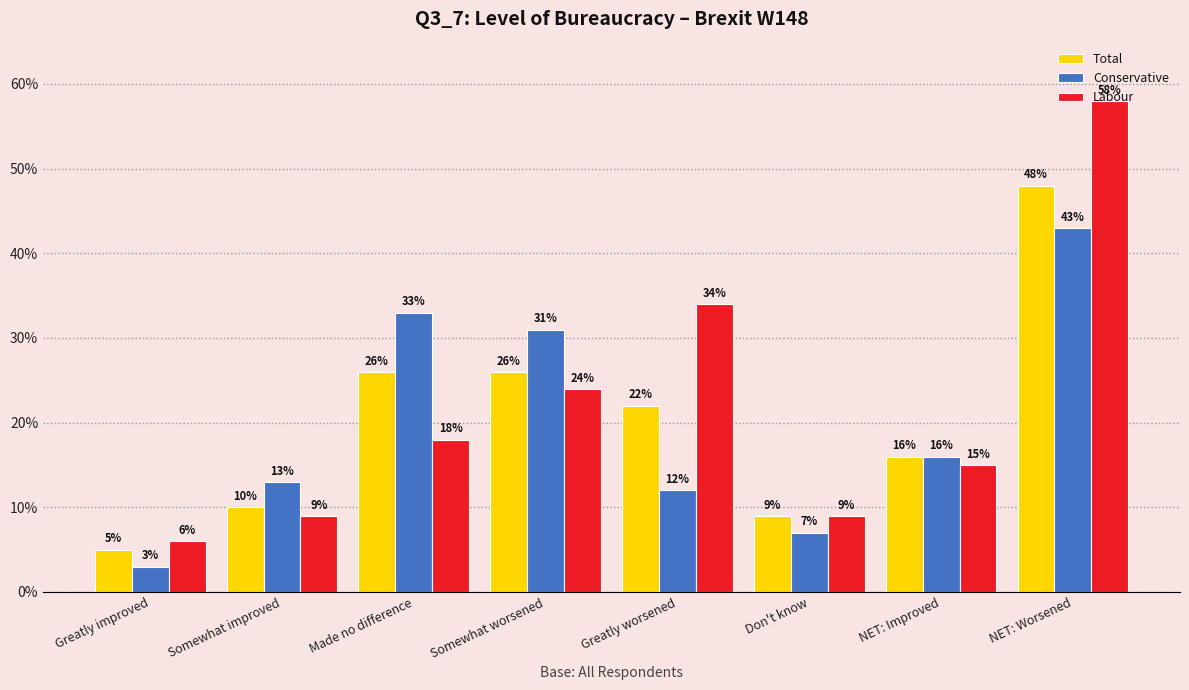

Rank the series at Don't know from lowest to highest value.

Conservative, Total, Labour